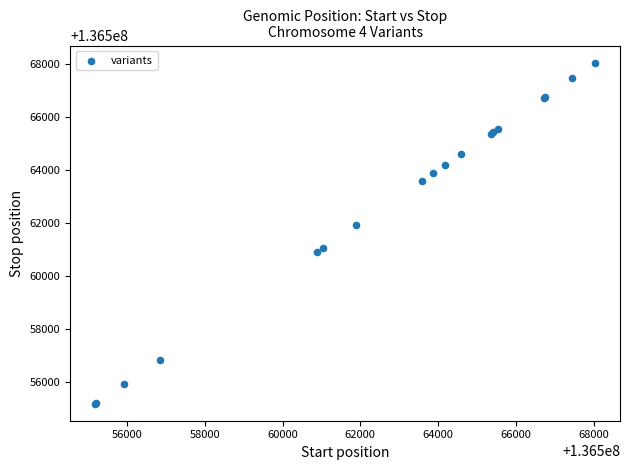

What Y value in the scatter plot is closest to 136561609?

136561899